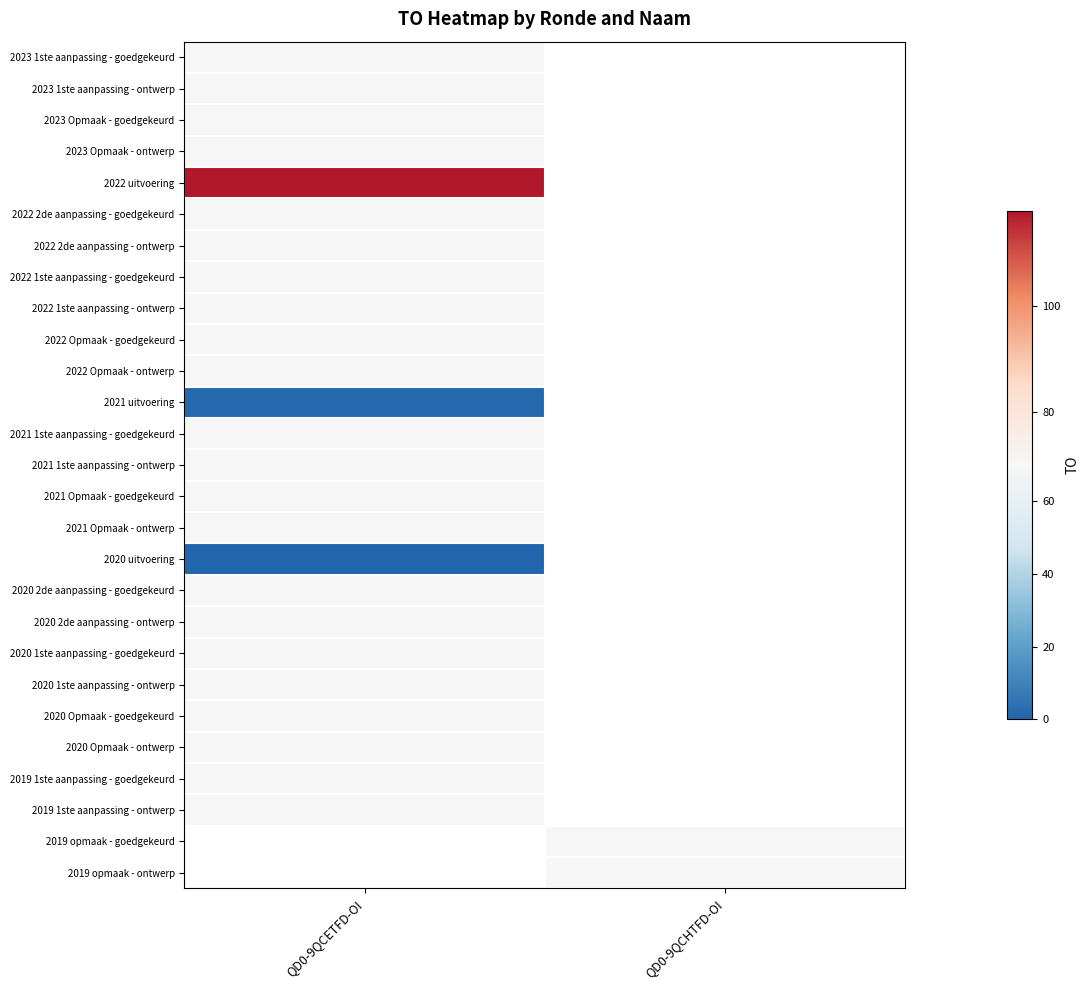

Which label corresponds to the smallest value in the chart?

QD0-9QCETFD-OI